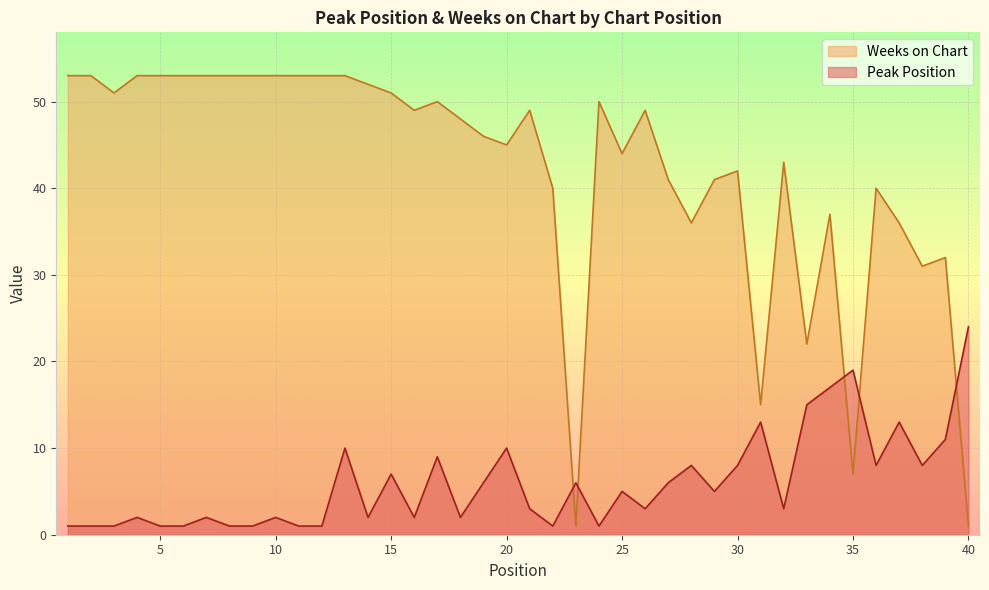

True or false: Peak Position and Weeks on Chart cross at least once.

True